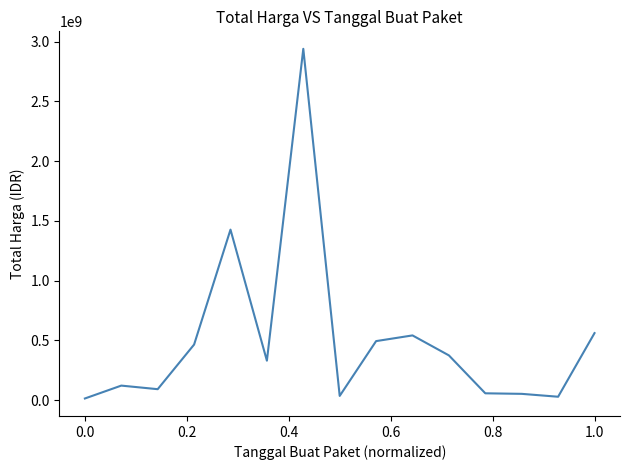

What is the greatest value displayed?

2938963240